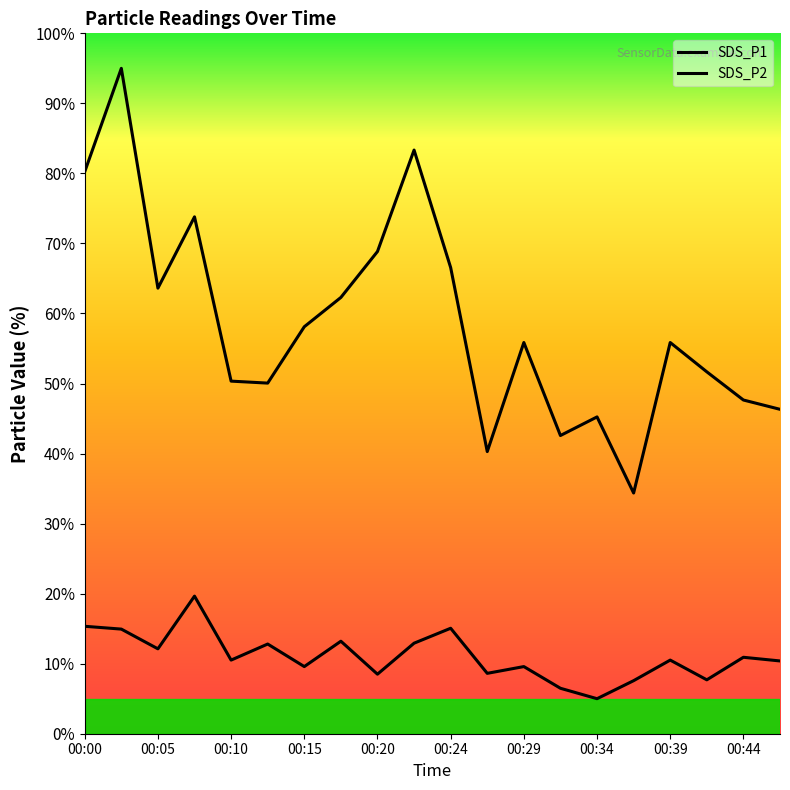

What are all the series names shown in the legend?

SDS_P1, SDS_P2